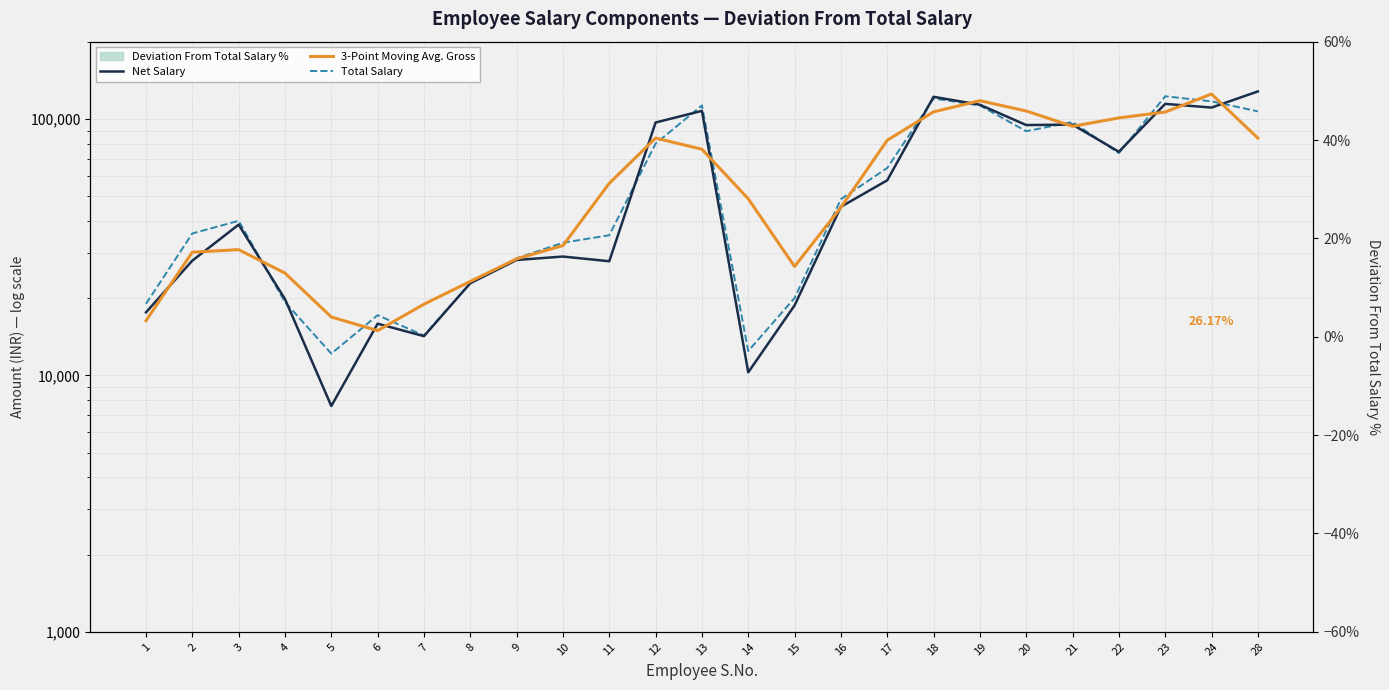

Is this an area chart (filled region under the line)?

No